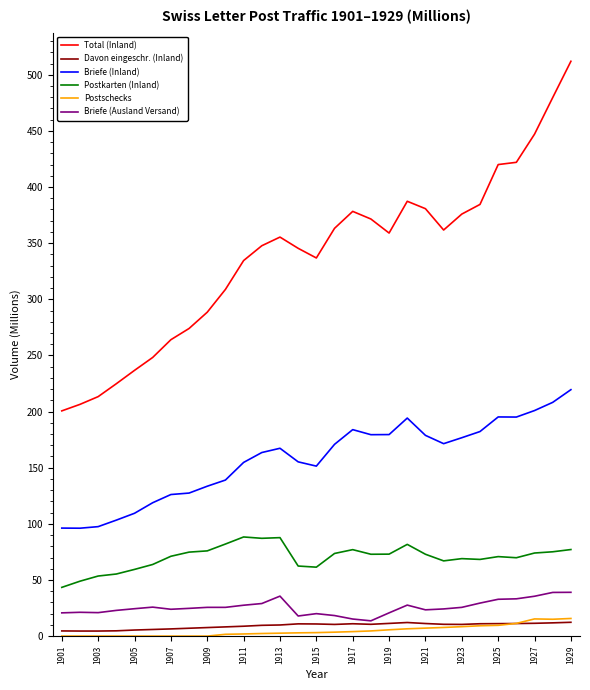

True or false: Postkarten (Inland) and Total (Inland) intersect in this chart.

False